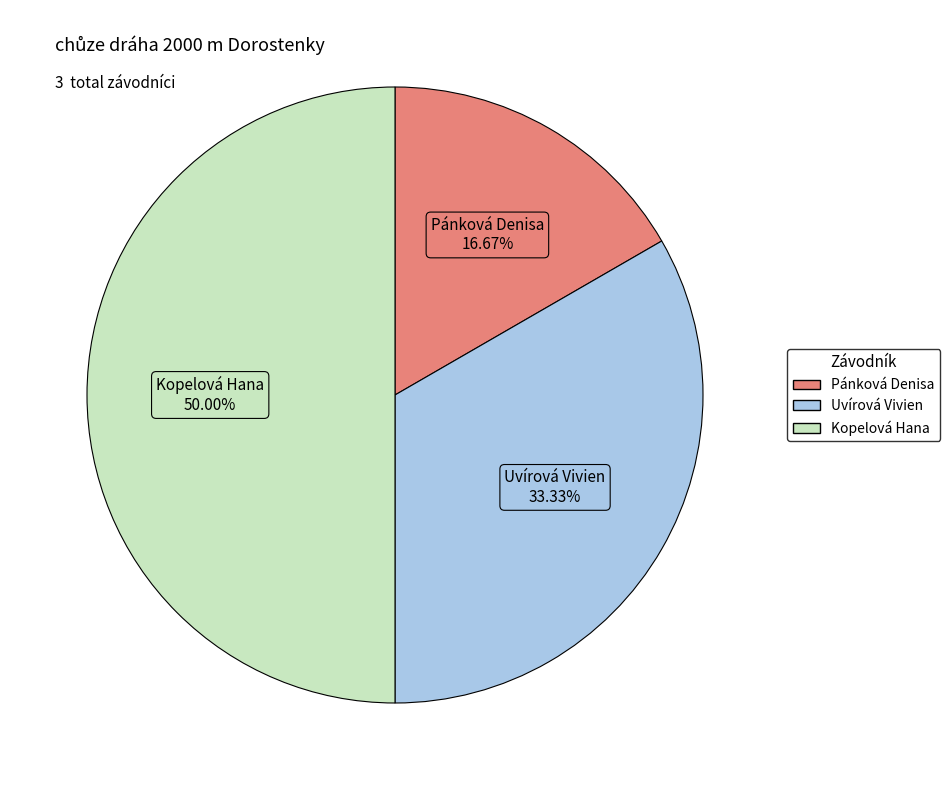

What percentage is the Pánková Denisa slice, to the nearest percent?

17%